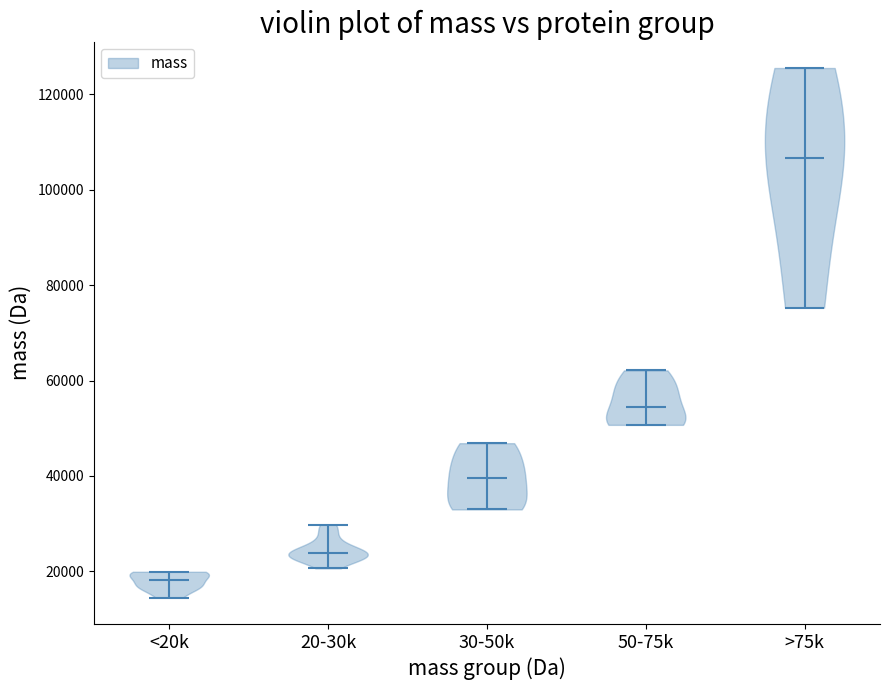

What is the lowest point the violin for 20-30k reaches on the y-axis? The values are not printed on the chart, so give them approximately, as read against the axis.

20000